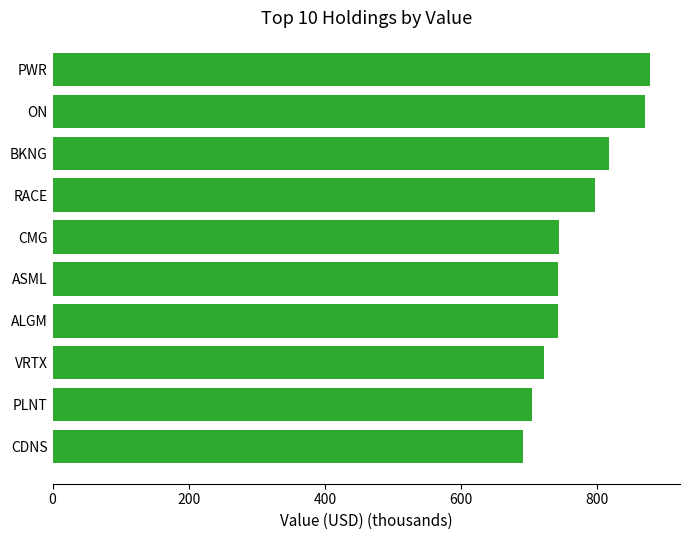

What is the approximate value at PWR?

877.7